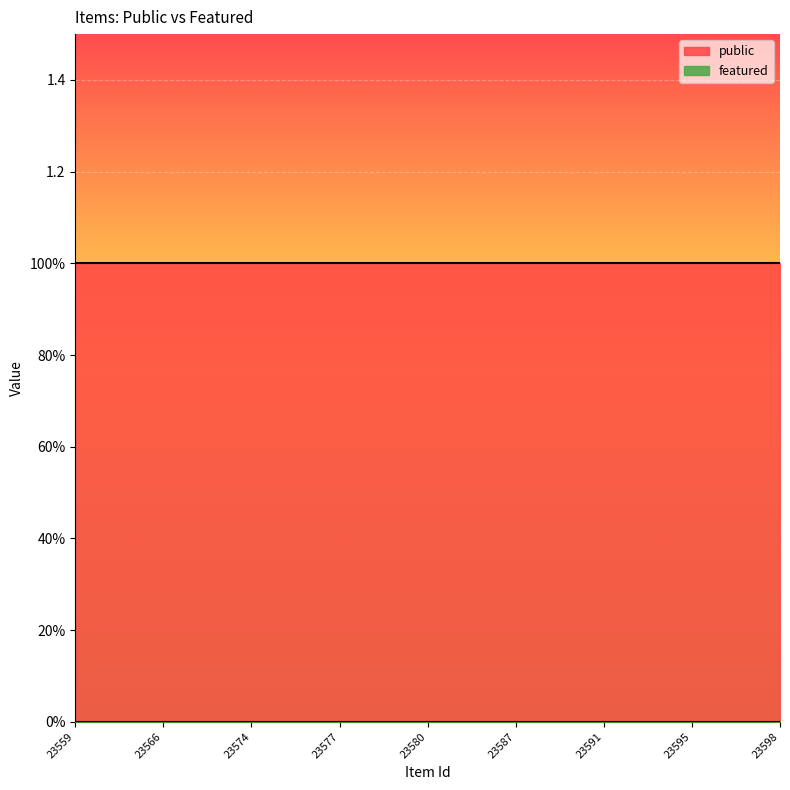

Between 23578 and 23595, which is larger?

23578